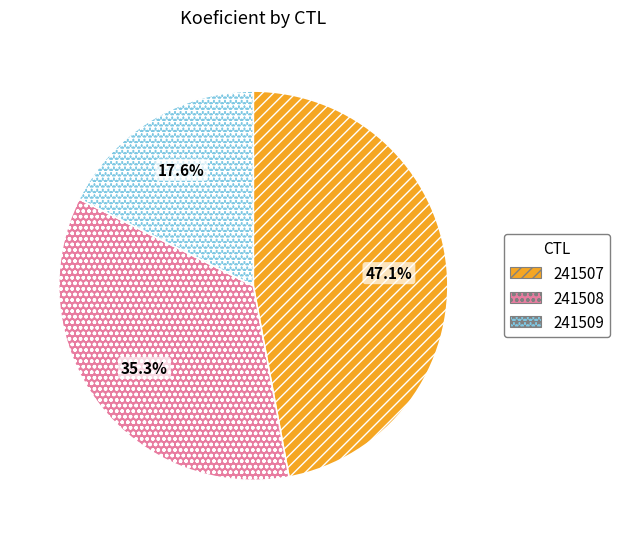

How many slices are in this pie chart?

3